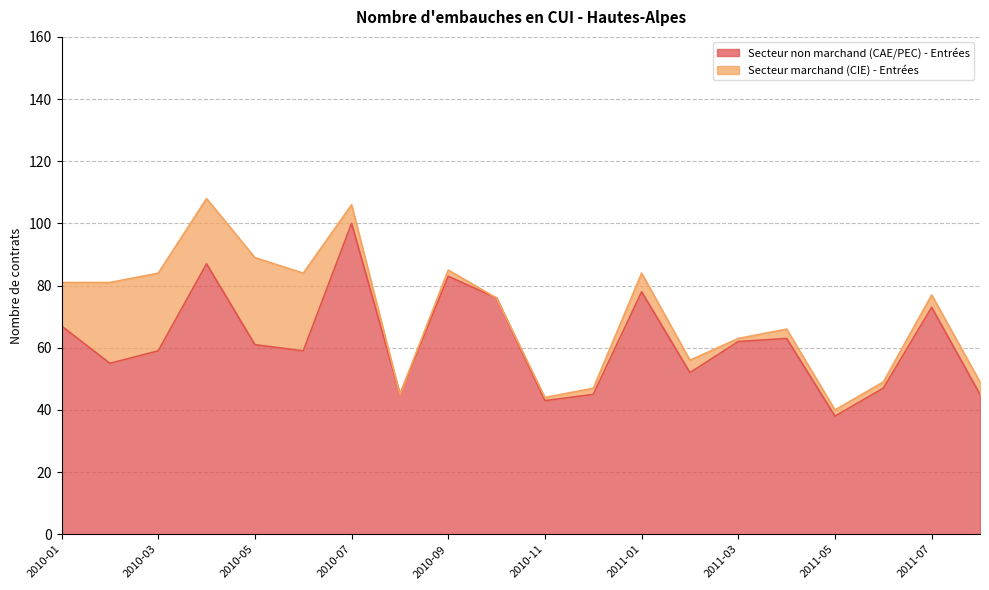

Where does the data first go above 61?

2010-01